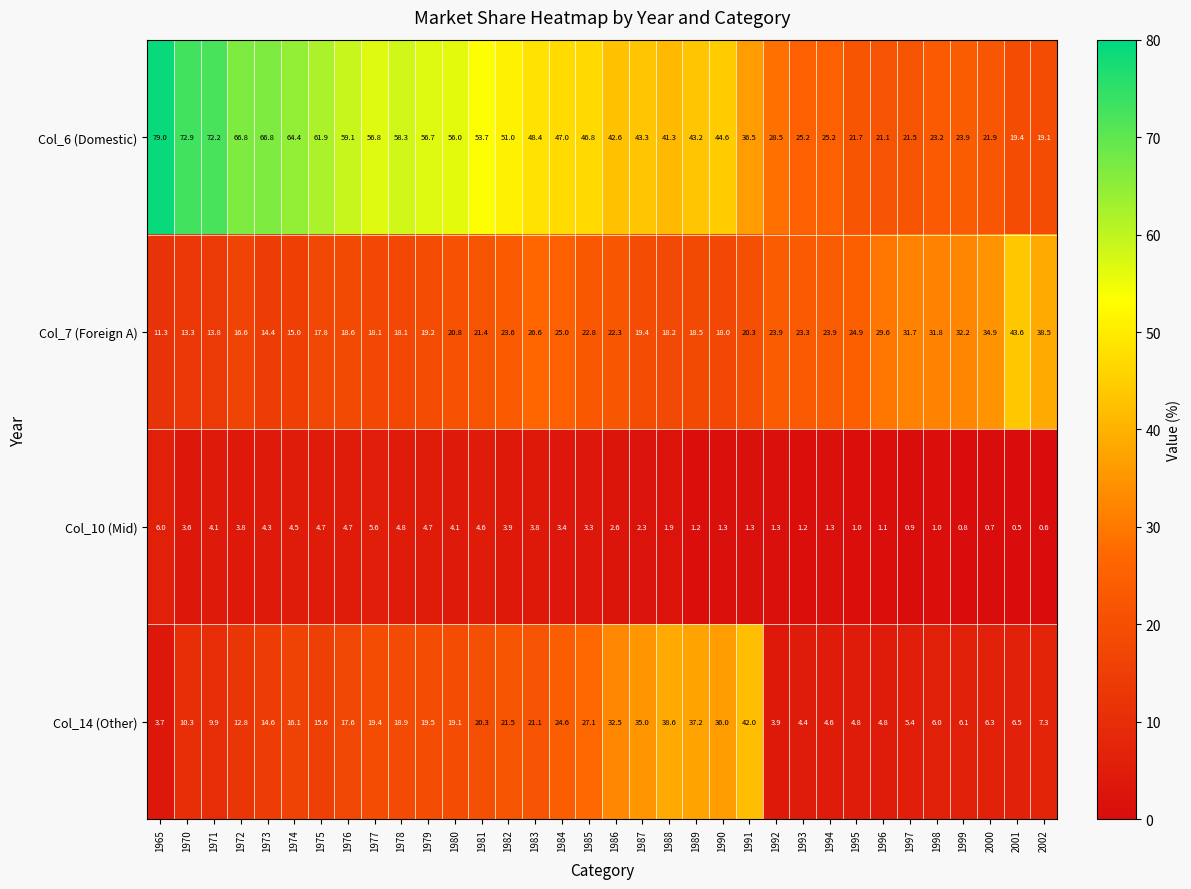

How many data points does each series have?

34